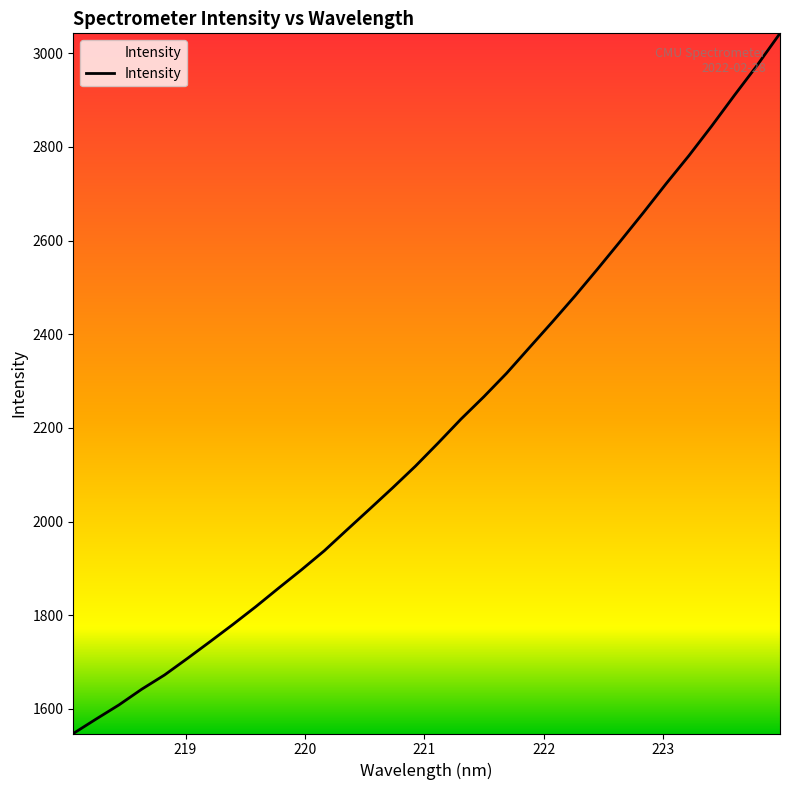

Is this an area chart (filled region under the line)?

No